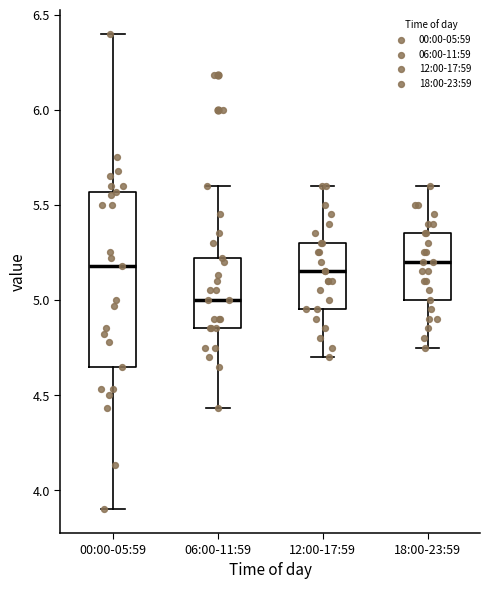

Where is the lower edge of the box for 18:00-23:59 on the y-axis? The values are not printed on the chart, so give them approximately, as read against the axis.

5.00